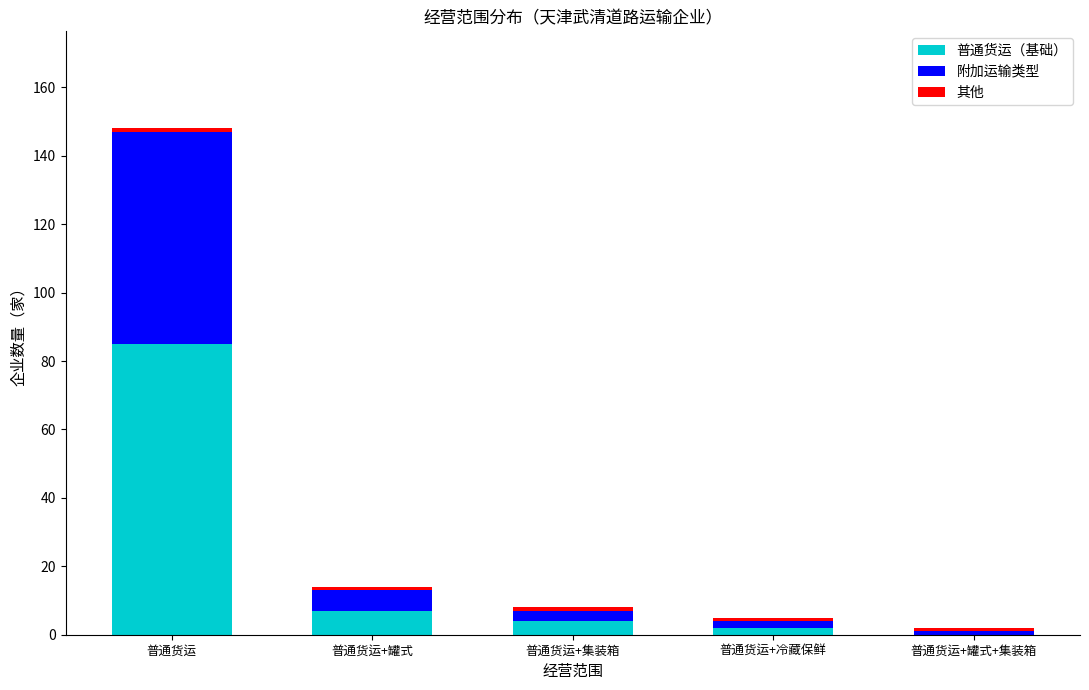

At which label is 普通货运（基础） closest to 42?

普通货运+罐式